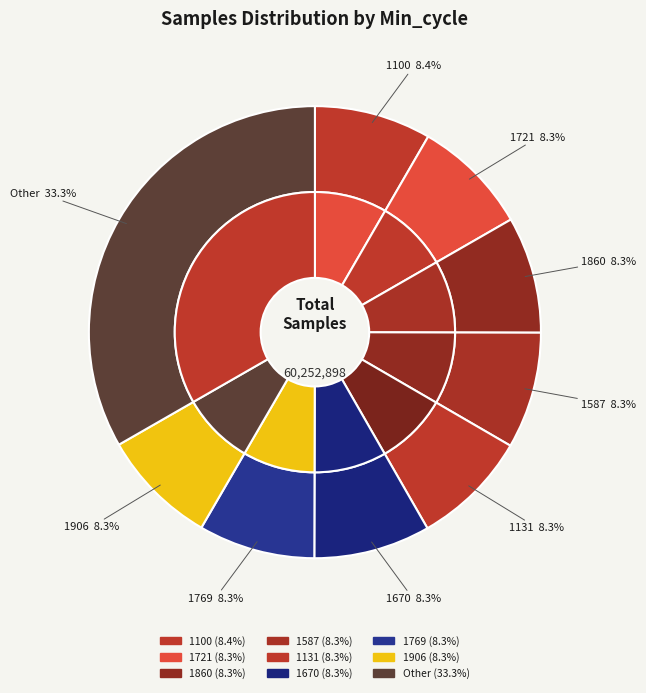

What is the change in value from 1670 to 1131?

+365